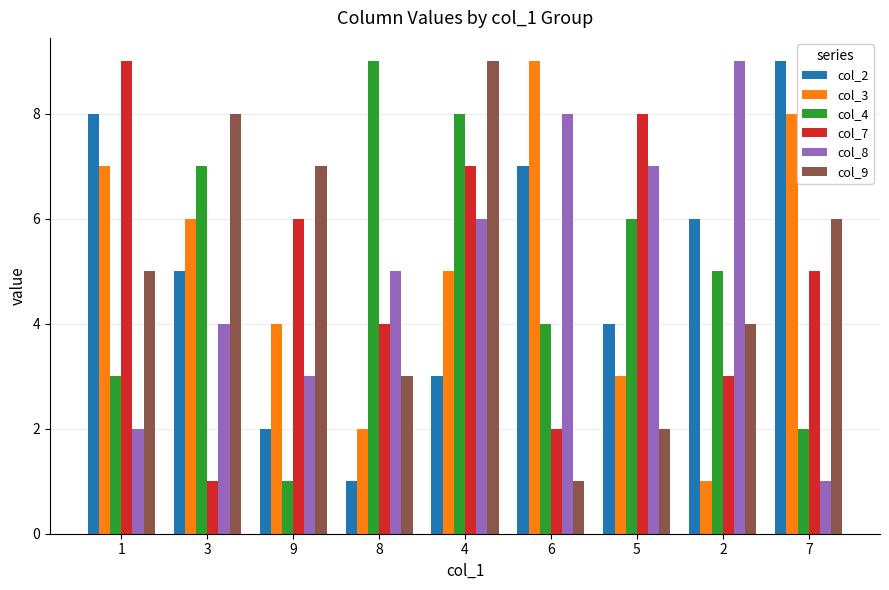

What is the difference between the col_9 values at 6 and 5?

1